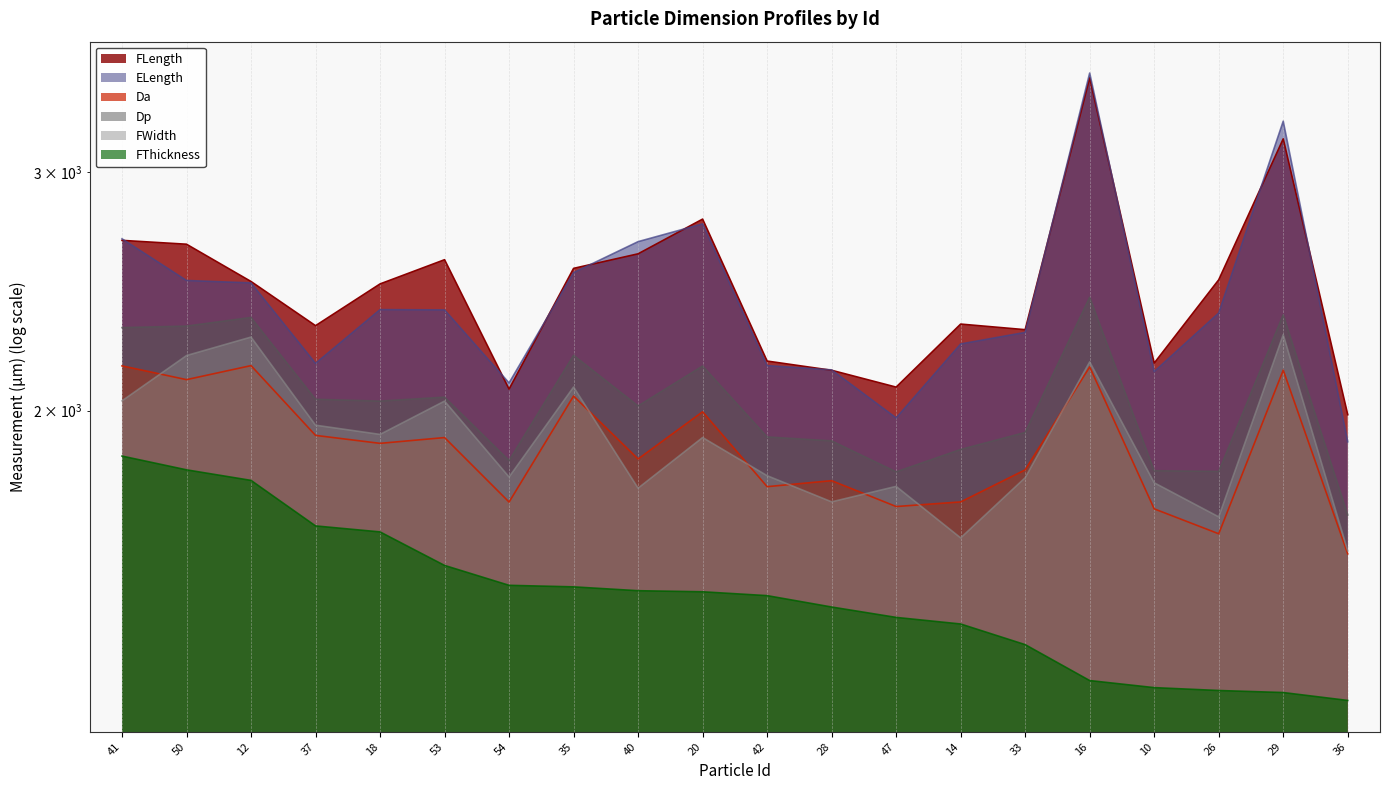

What value does the Da series have at 28?

1775.2